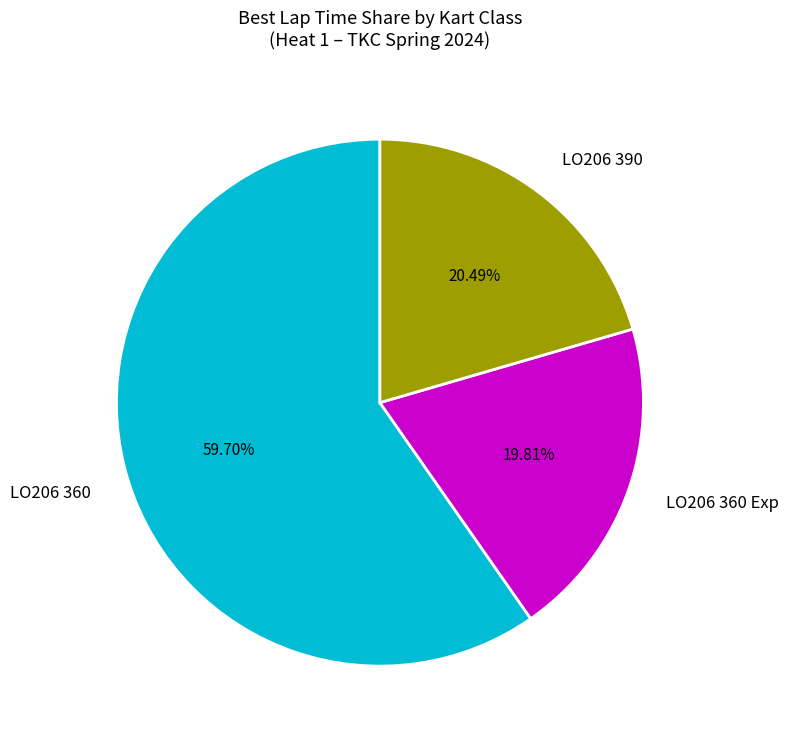

Which has a higher value, LO206 360 or LO206 390?

LO206 360